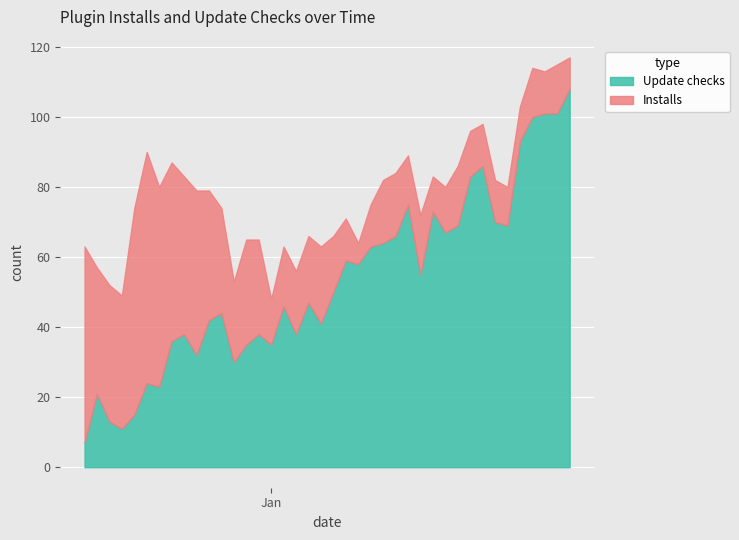

Rank the categories by Update checks value from highest to lowest.

39, 37, 38, 36, 35, 32, 31, 26, 28, 33, 30, 34, 29, 25, 24, 23, 21, 22, 27, 20, 18, 16, 11, 10, 19, 8, 14, 17, 7, 13, 15, 9, 12, 5, 6, 1, 4, 2, 3, 0